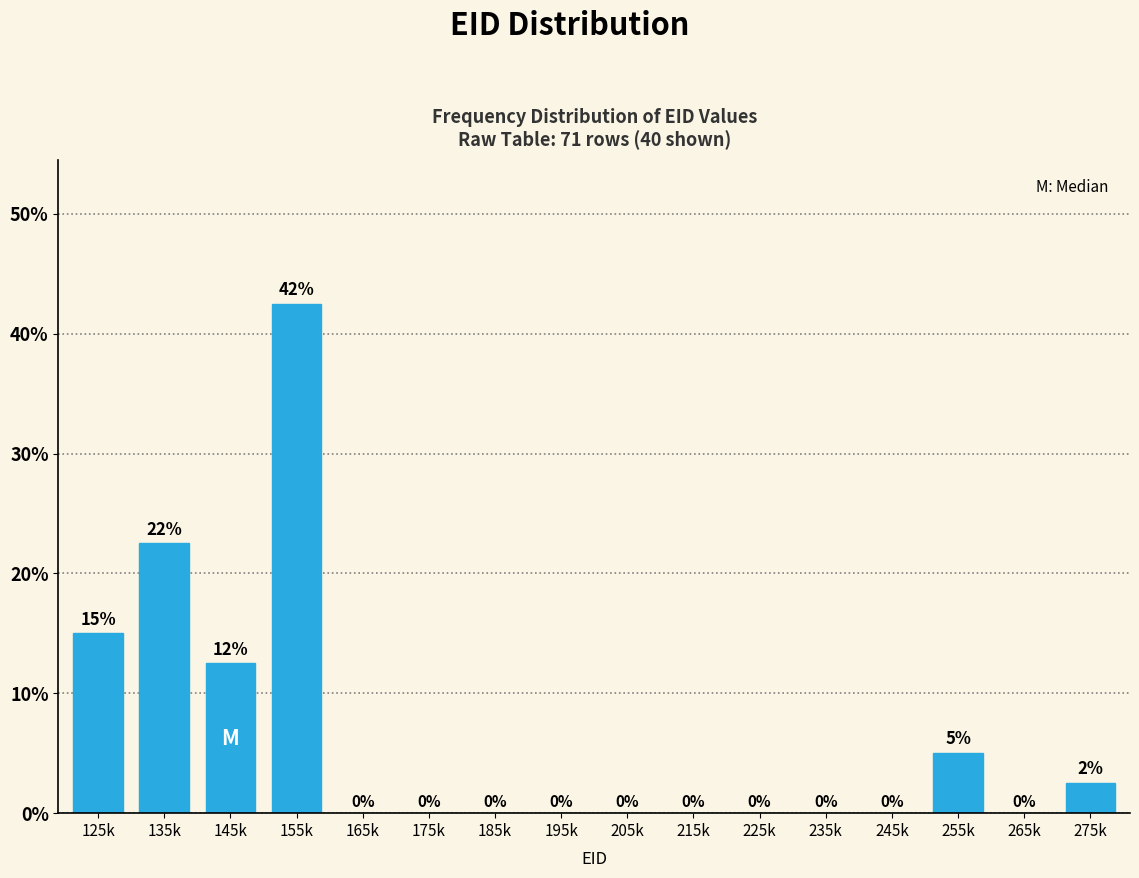

Between 165k and 155k, which is larger?

155k